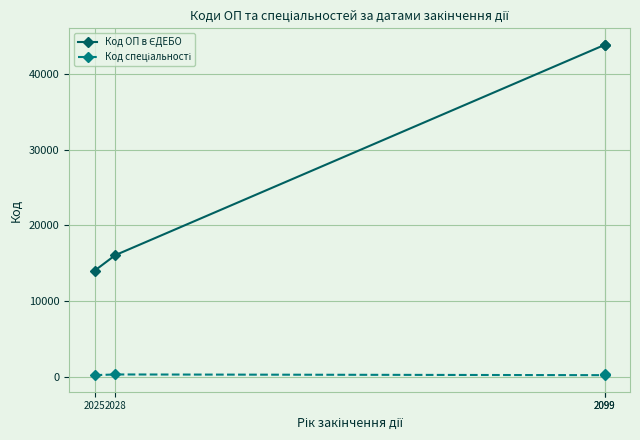

What are all the series names shown in the legend?

Код ОП в ЄДЕБО, Код спеціальності